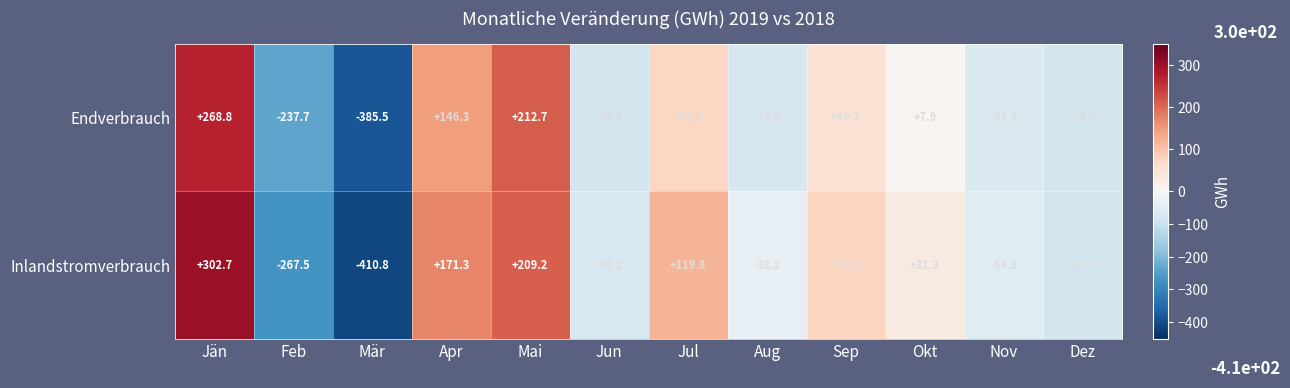

Between Mär and Okt, which series saw the biggest shift?

Inlandstromverbrauch